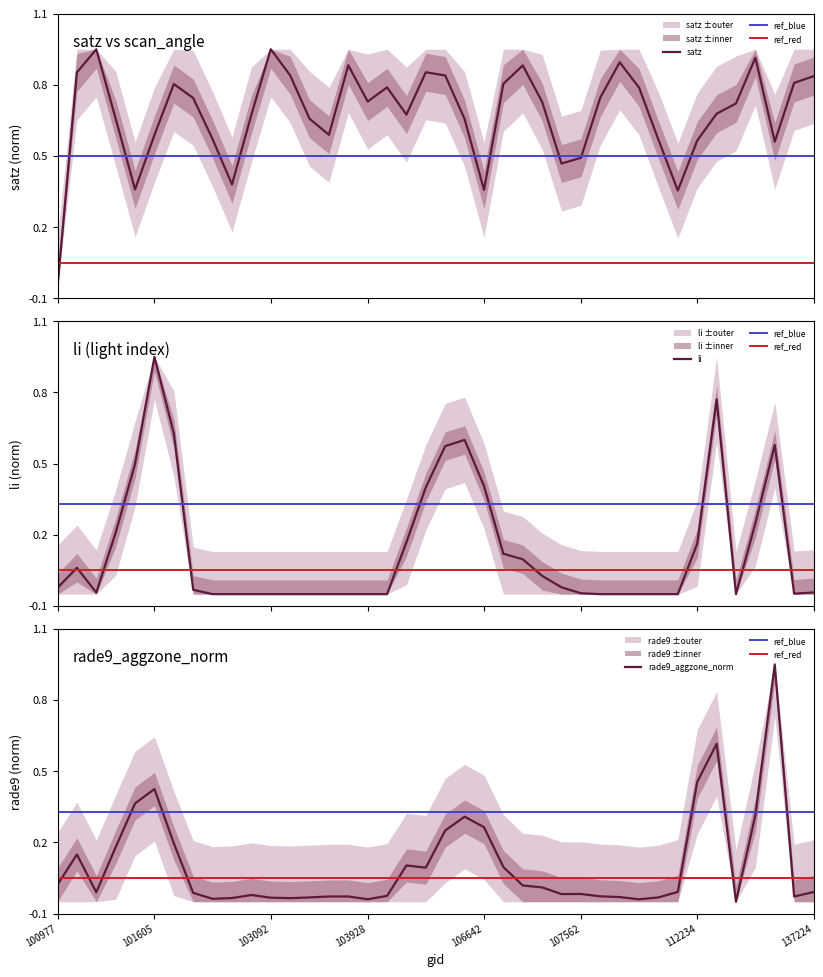

What is the difference between the li values at 106863 and 101111?

0.2